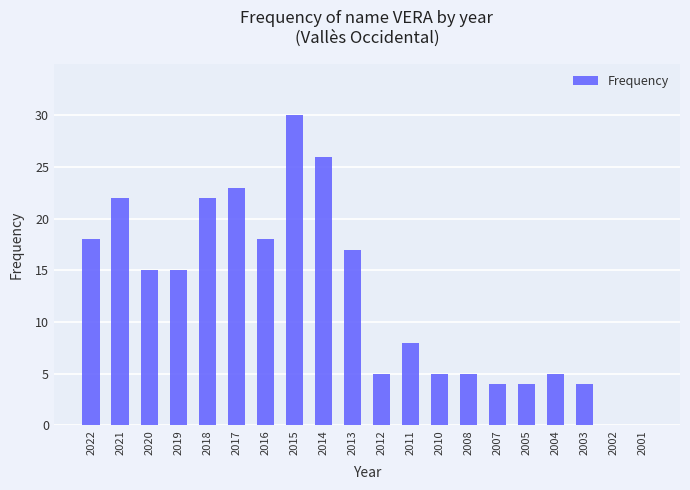

How many data points does each series have?

20